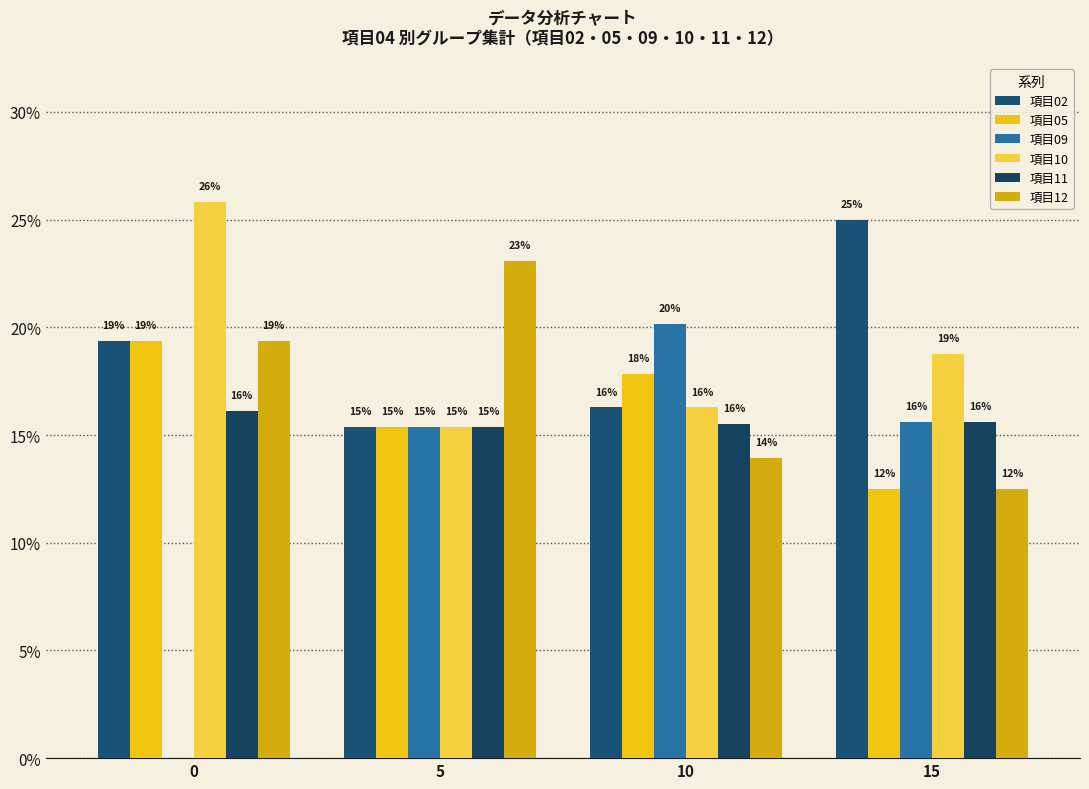

Reading left to right, list all the values displayed in this chart.

項目02: 19.4	15.4	16.3	25.0
項目05: 19.4	15.4	17.8	12.5
項目09: 0.0	15.4	20.2	15.6
項目10: 25.8	15.4	16.3	18.8
項目11: 16.1	15.4	15.5	15.6
項目12: 19.4	23.1	14.0	12.5